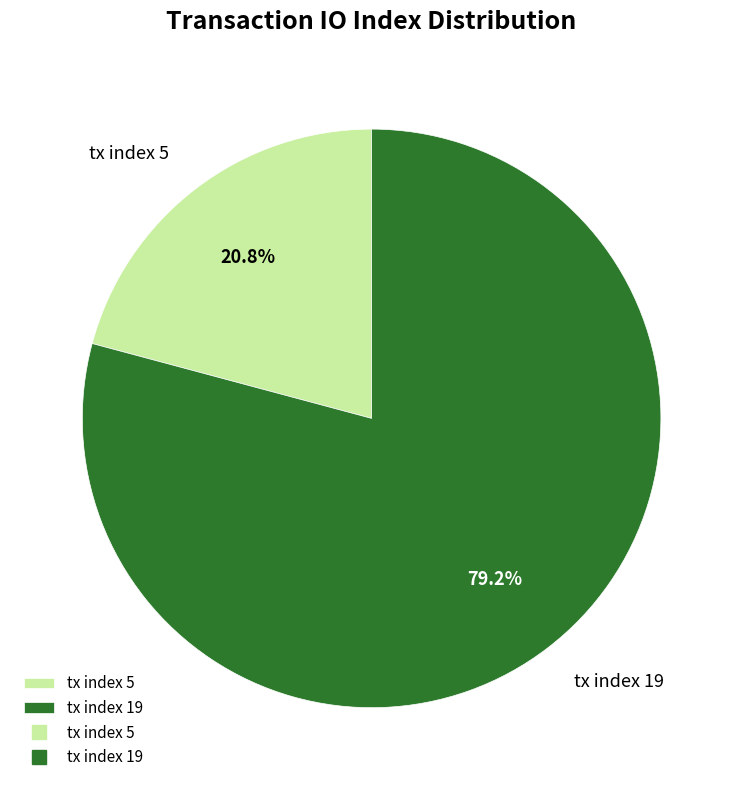

To the nearest percent, what is the average slice percentage?

50%